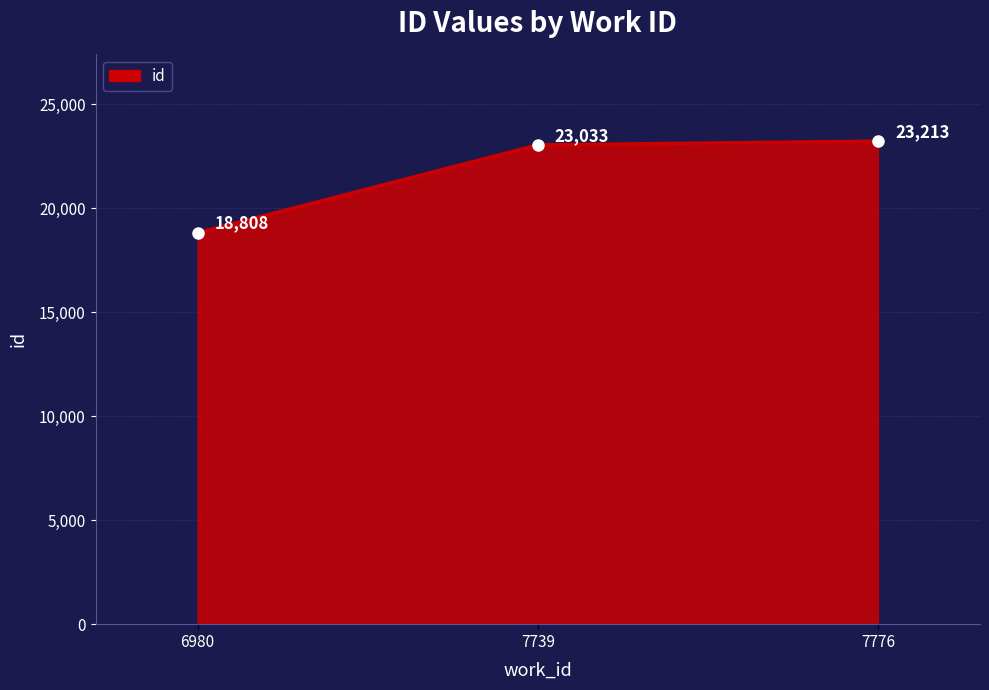

How many lines are shown in the chart?

1